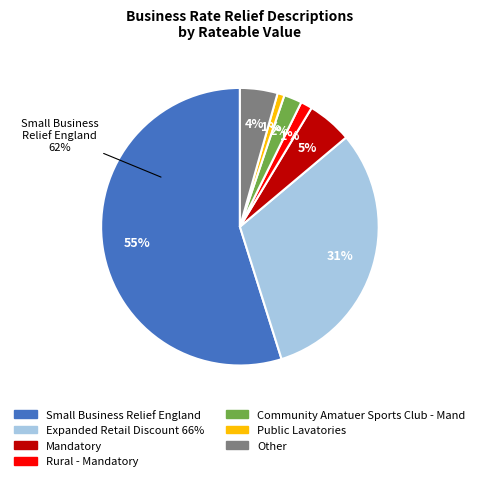

The Community Amatuer Sports Club - Mand slice represents 15% of the pie. True or false?

False